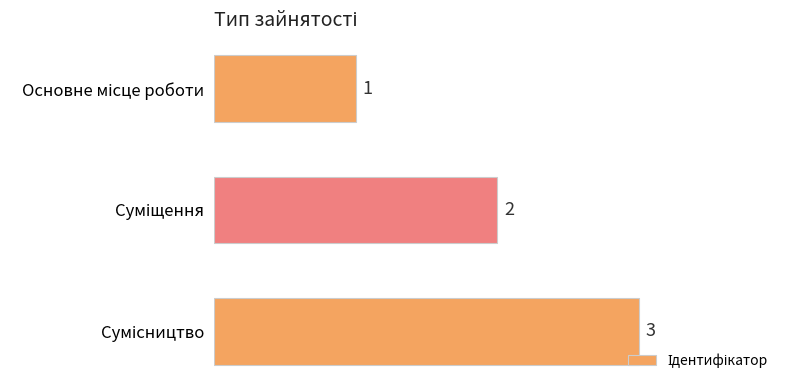

What is the greatest value displayed?

3